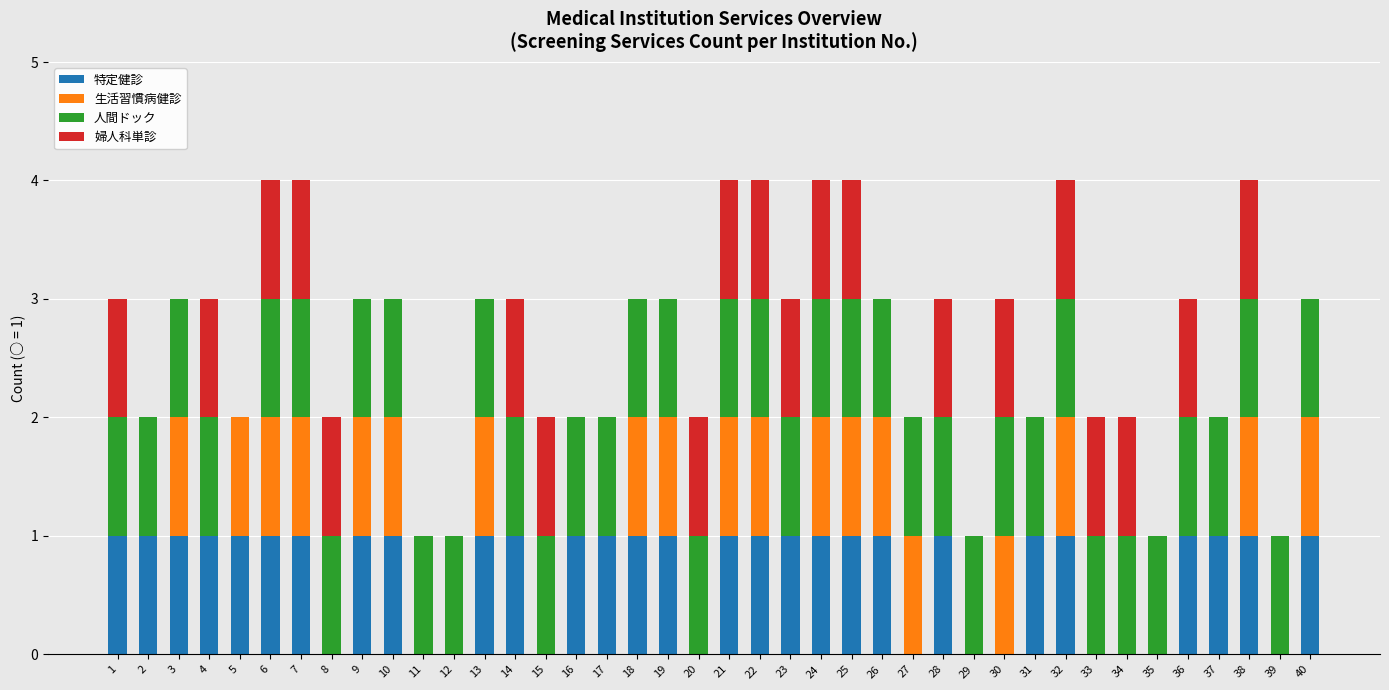

What is the total value across all series at 36?

3